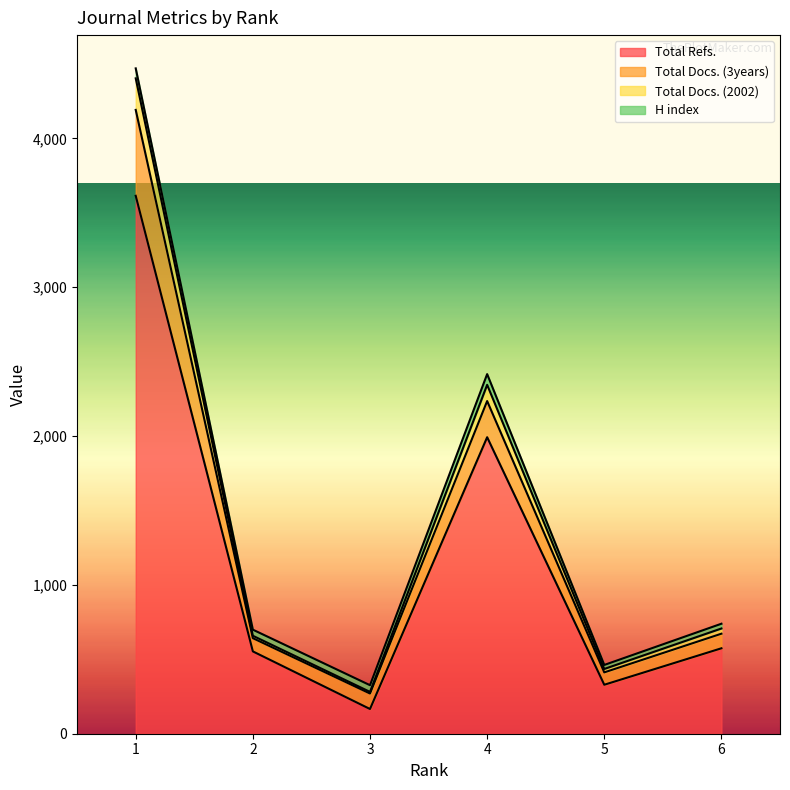

True or false: Total Docs. (2002) has a value of 2942 at 1.

False